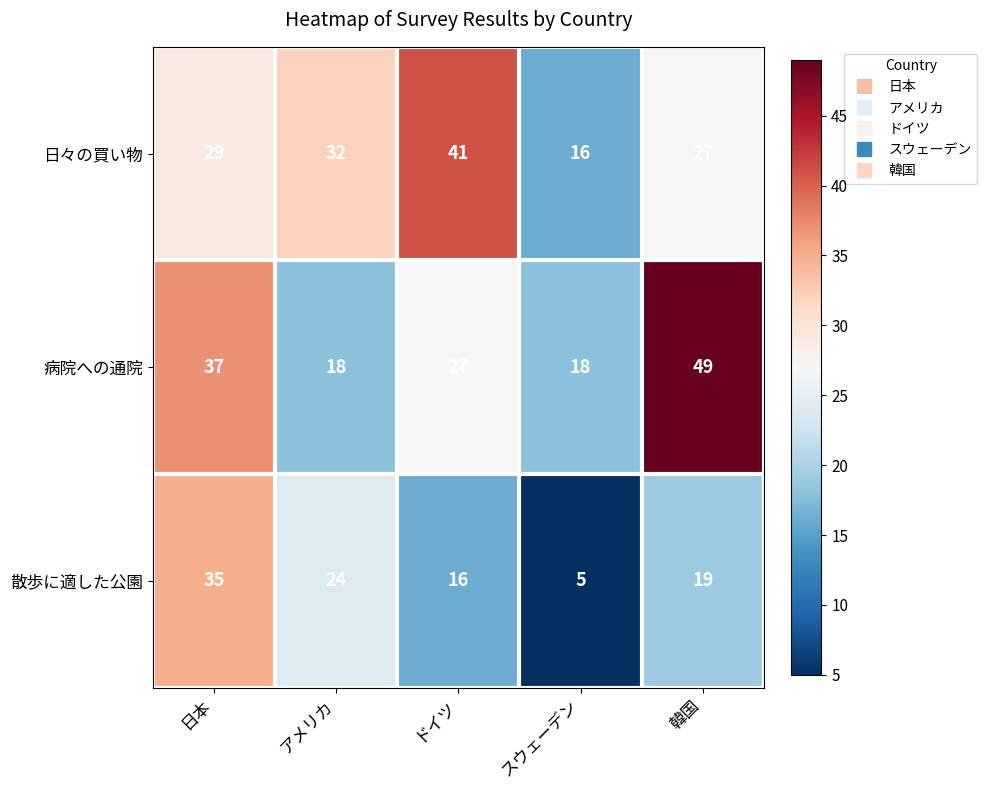

Reading left to right, extract all data points from this chart.

日々の買い物: 日本=29	アメリカ=32	ドイツ=41	スウェーデン=16	韓国=27
病院への通院: 日本=37	アメリカ=18	ドイツ=27	スウェーデン=18	韓国=49
散歩に適した公園: 日本=35	アメリカ=24	ドイツ=16	スウェーデン=5	韓国=19